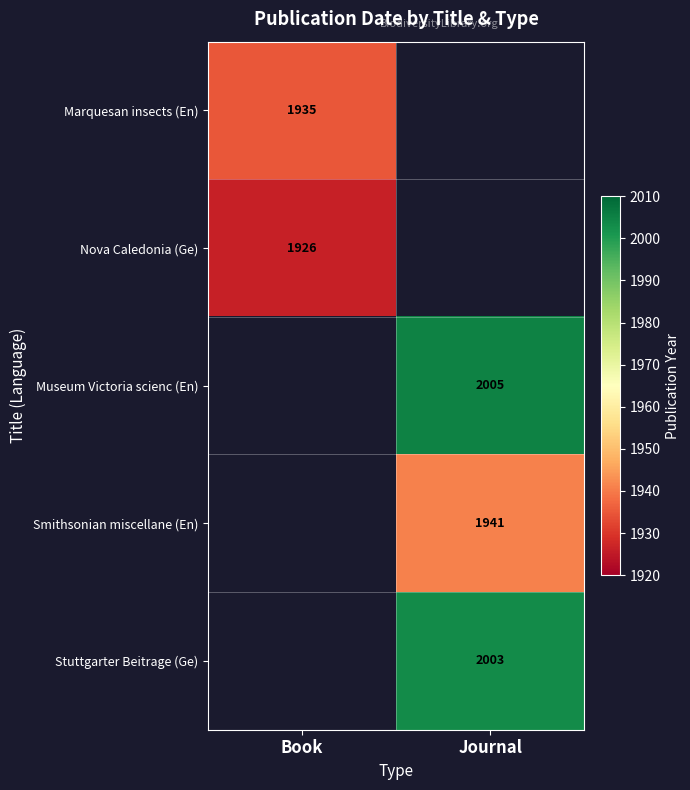

Which has a higher value, Journal or Book?

Book